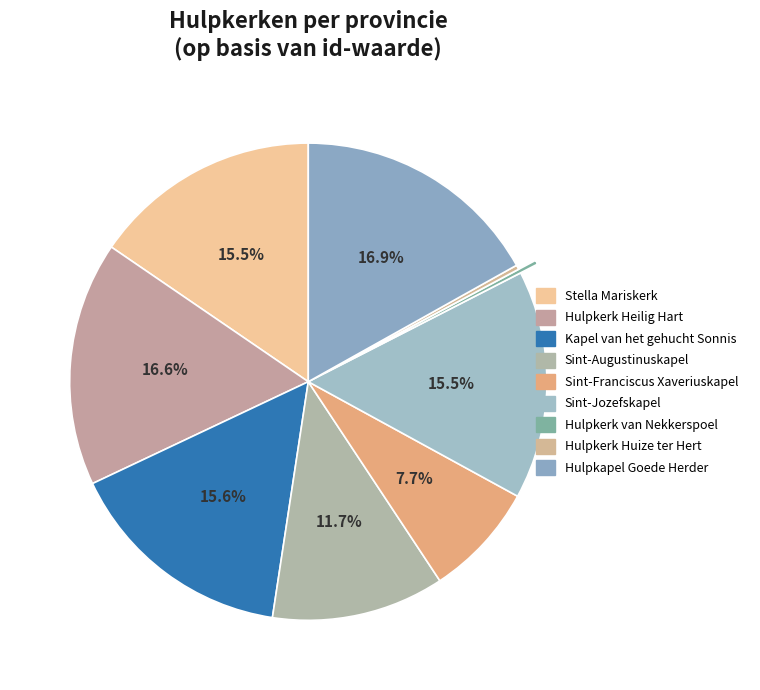

How many slices are in this pie chart?

9